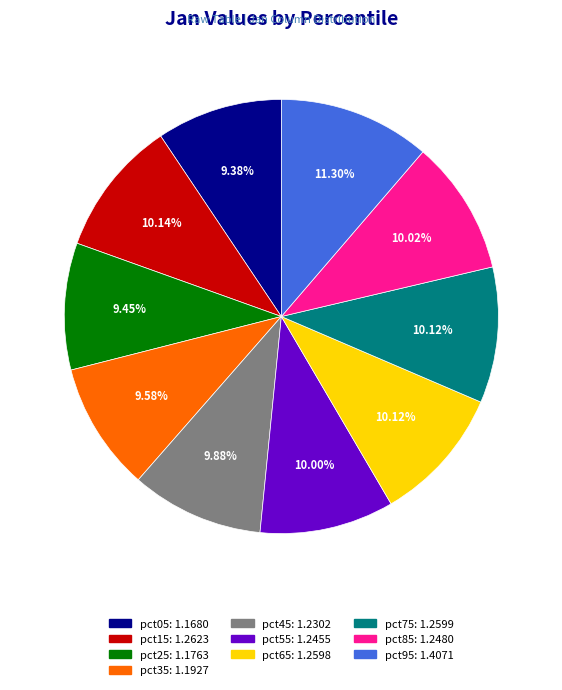

Does pct05 account for over 50% of the chart?

No